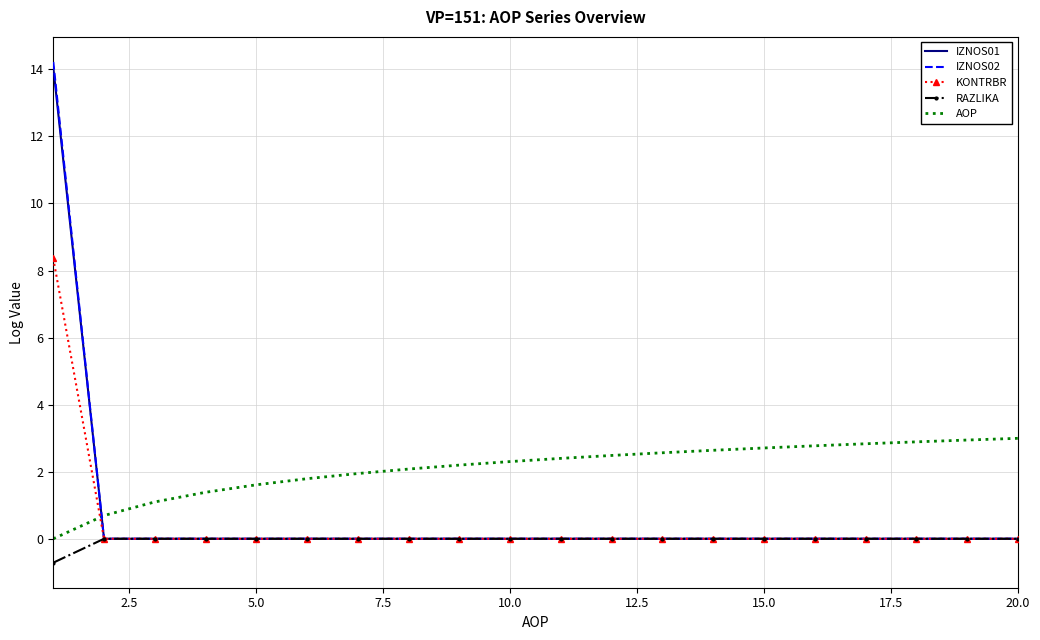

Which series has the largest range (max minus min)?

IZNOS02